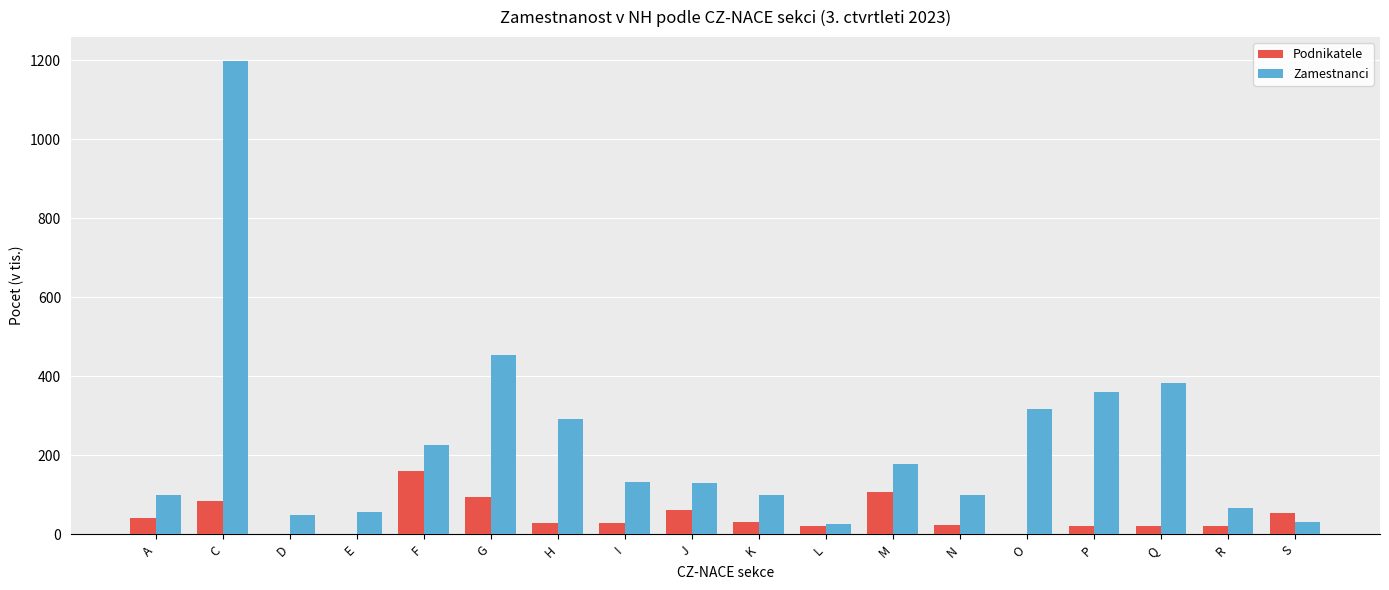

What are all the series names shown in the legend?

Podnikatele, Zamestnanci